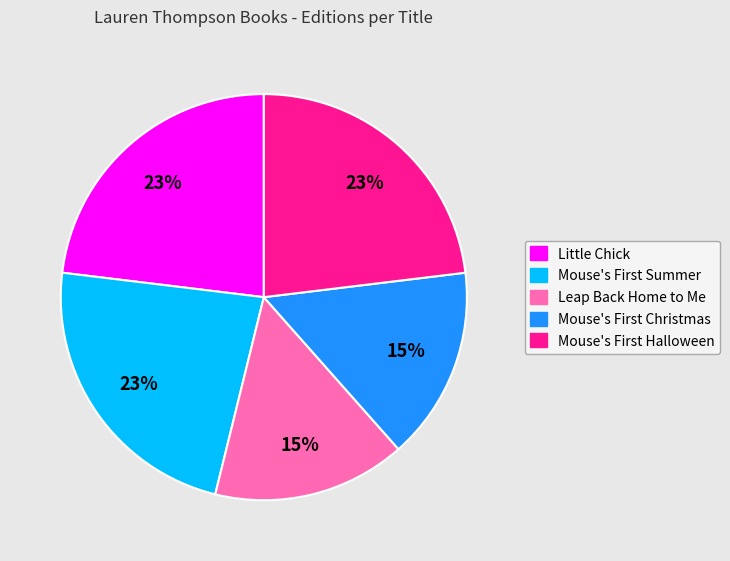

True or false: Little Chick accounts for 37% of the total.

False